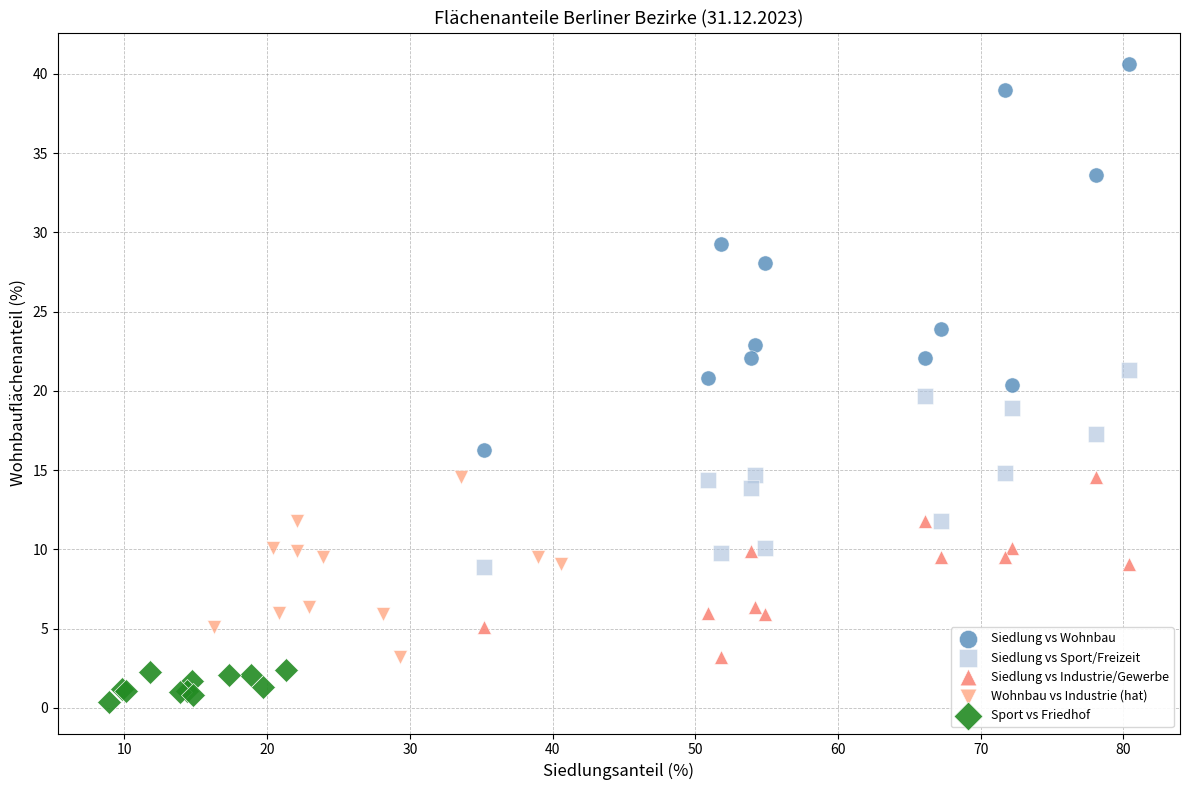

Which series reaches the minimum Y coordinate?

Sport vs Friedhof